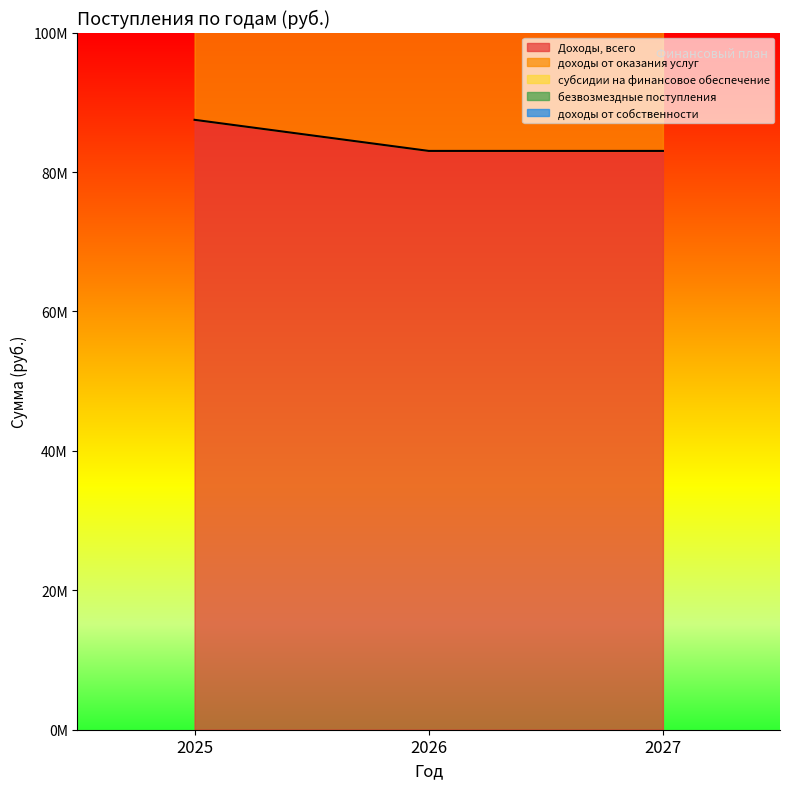

Rank the categories by безвозмездные поступления value from lowest to highest.

2026, 2027, 2025